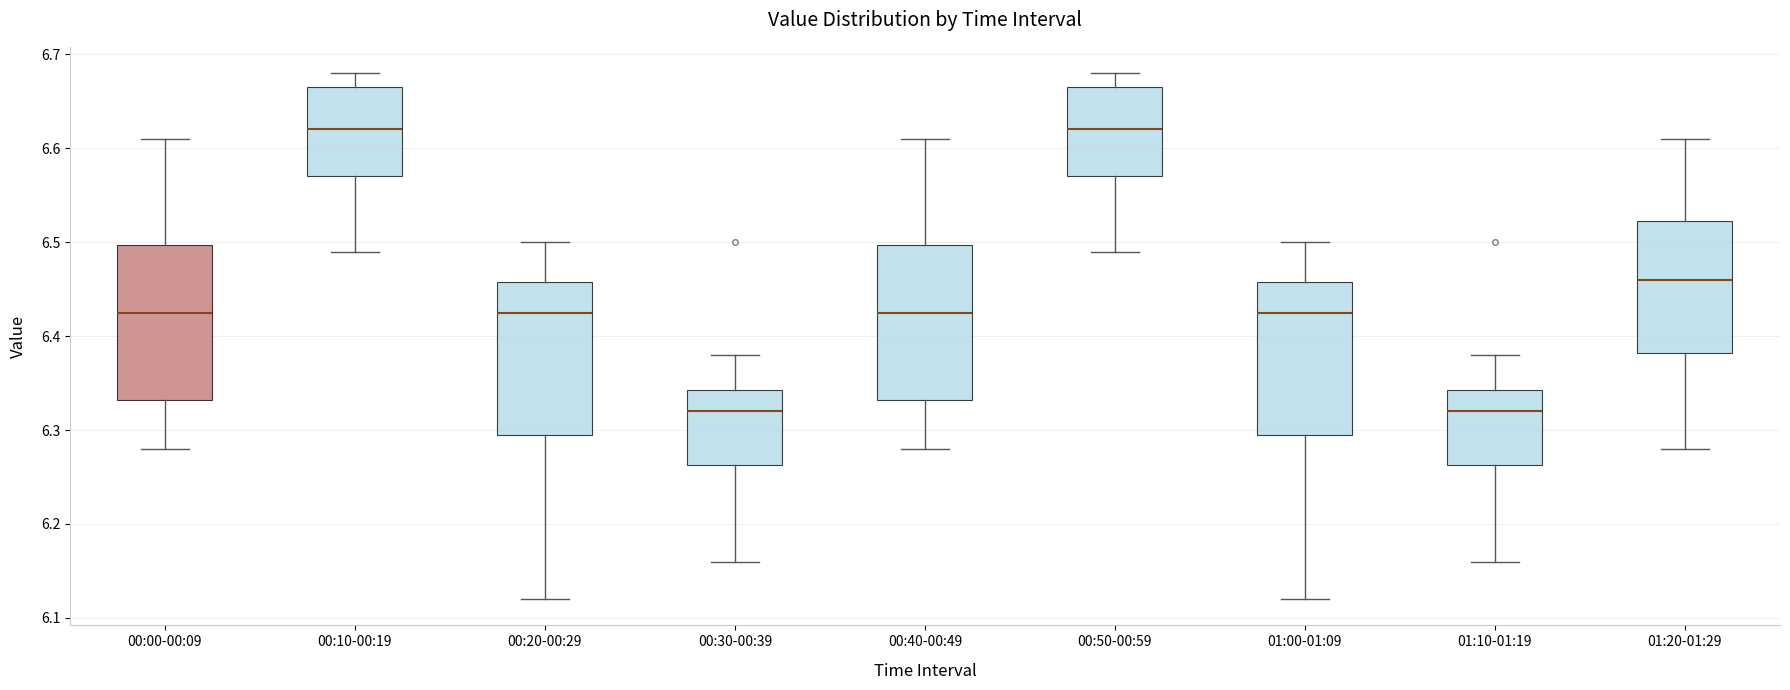

Where is the upper edge of the box for 00:20-00:29 on the y-axis? The values are not printed on the chart, so give them approximately, as read against the axis.

6.46